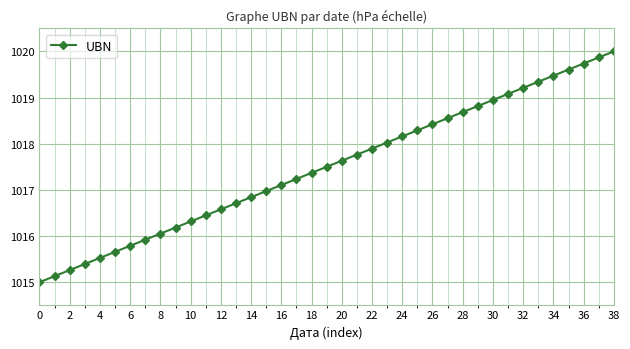

What is the value of the 23rd point from the left?

1017.9